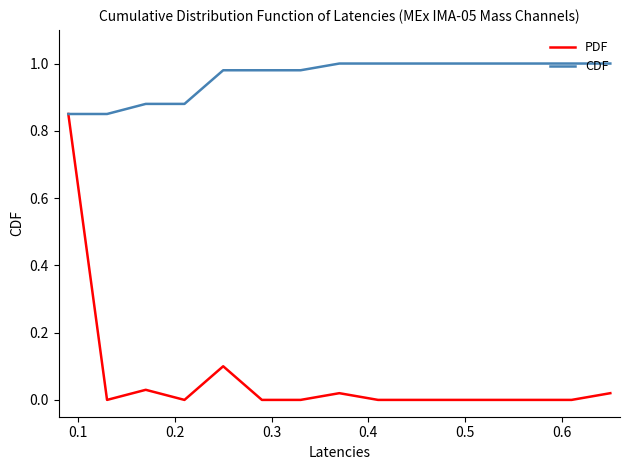

Does the chart display data point markers on the line(s)?

No